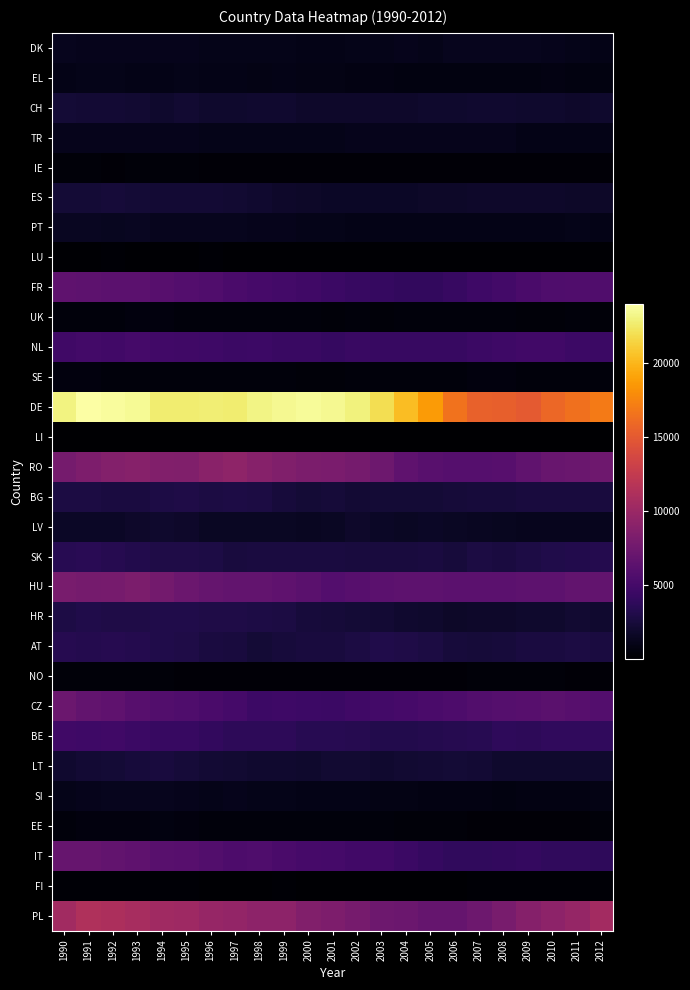

What is the smallest value displayed?

2